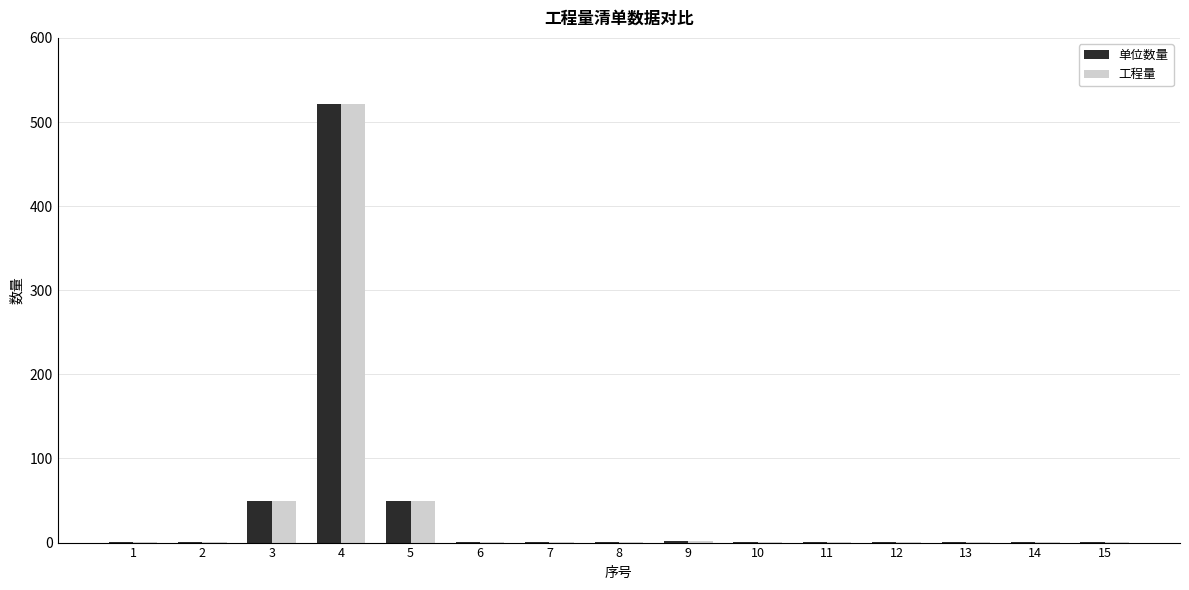

Which series changed the most between 4 and 15?

工程量